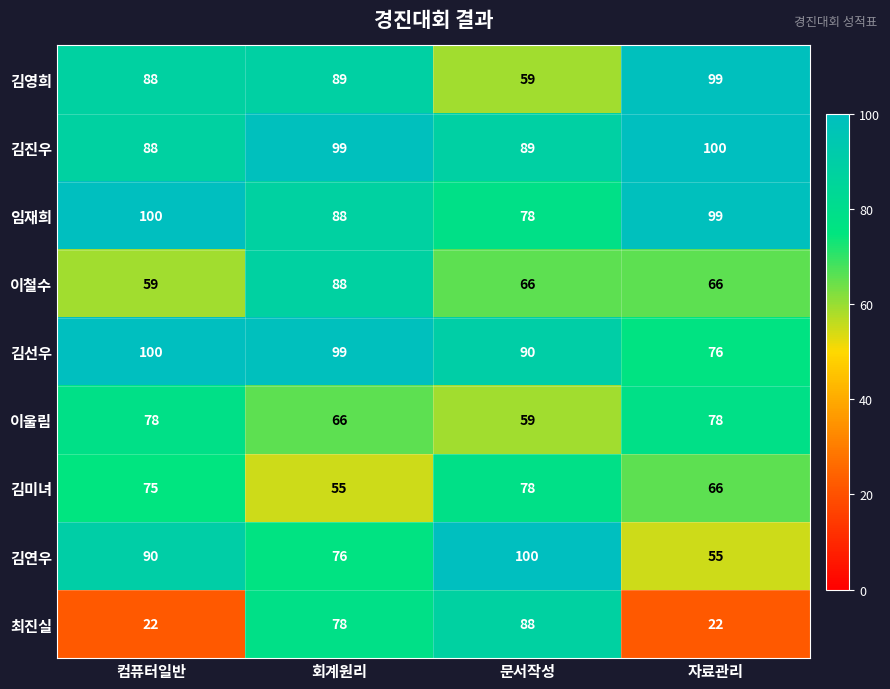

What is the lowest value of the 이울림 series?

59